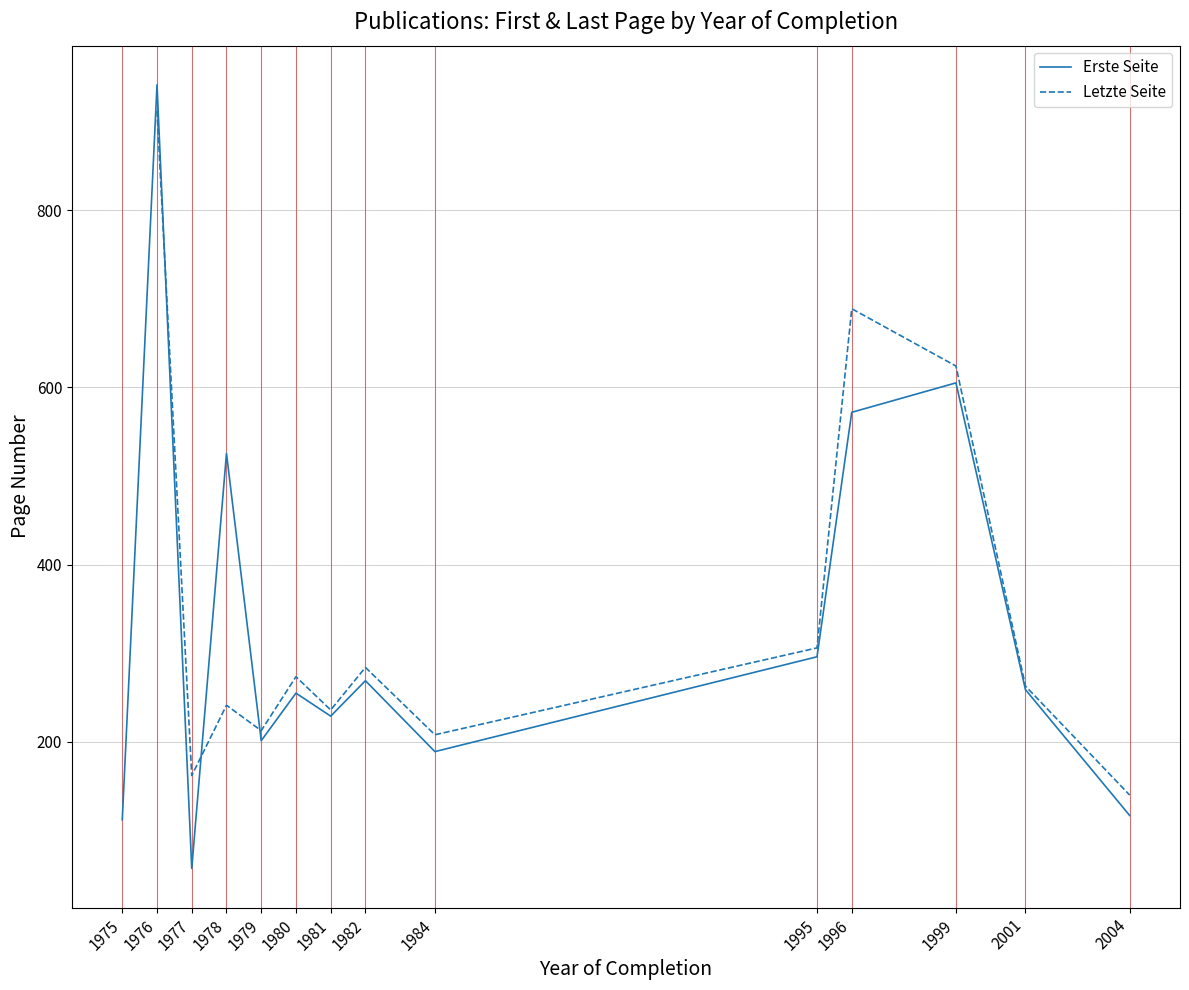

True or false: Letzte Seite and Erste Seite intersect in this chart.

True